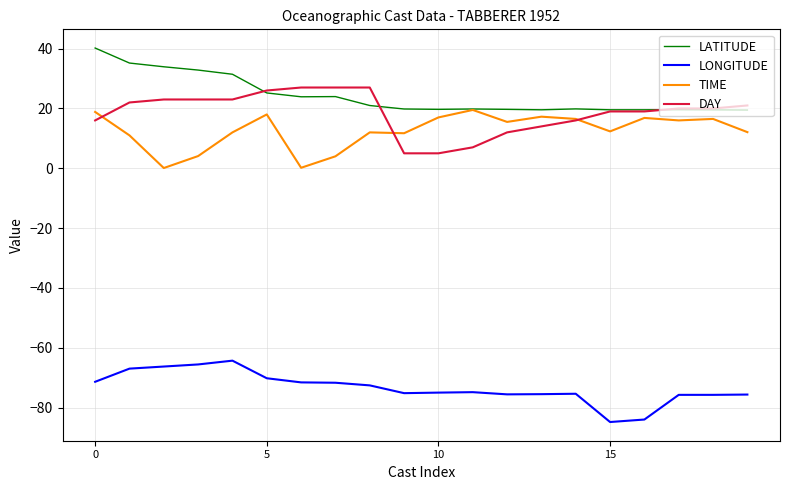

True or false: LONGITUDE and DAY cross at least once.

False